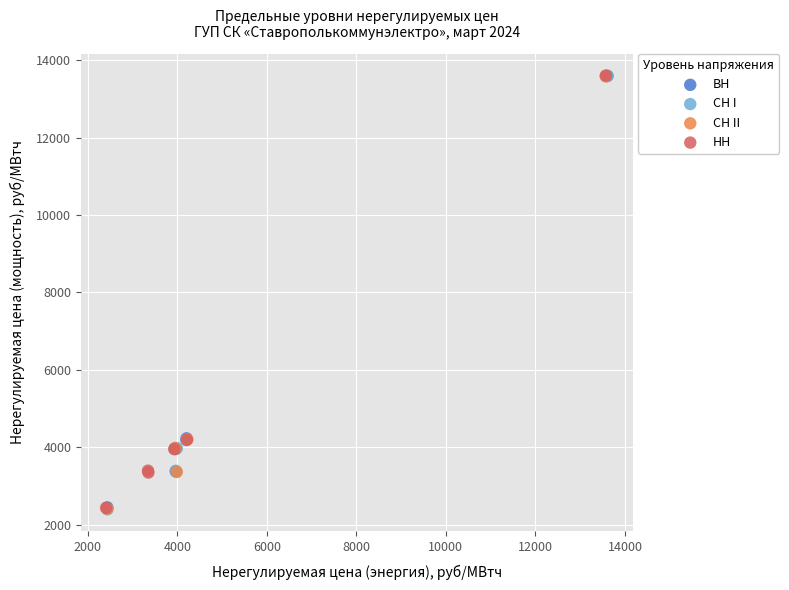

What are all the series names shown in the legend?

BH, CH I, CH II, HH